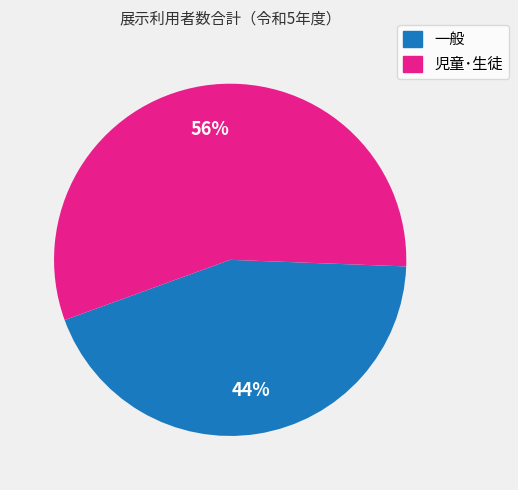

Combined, do 児童･生徒 and 一般 account for over 50%?

Yes